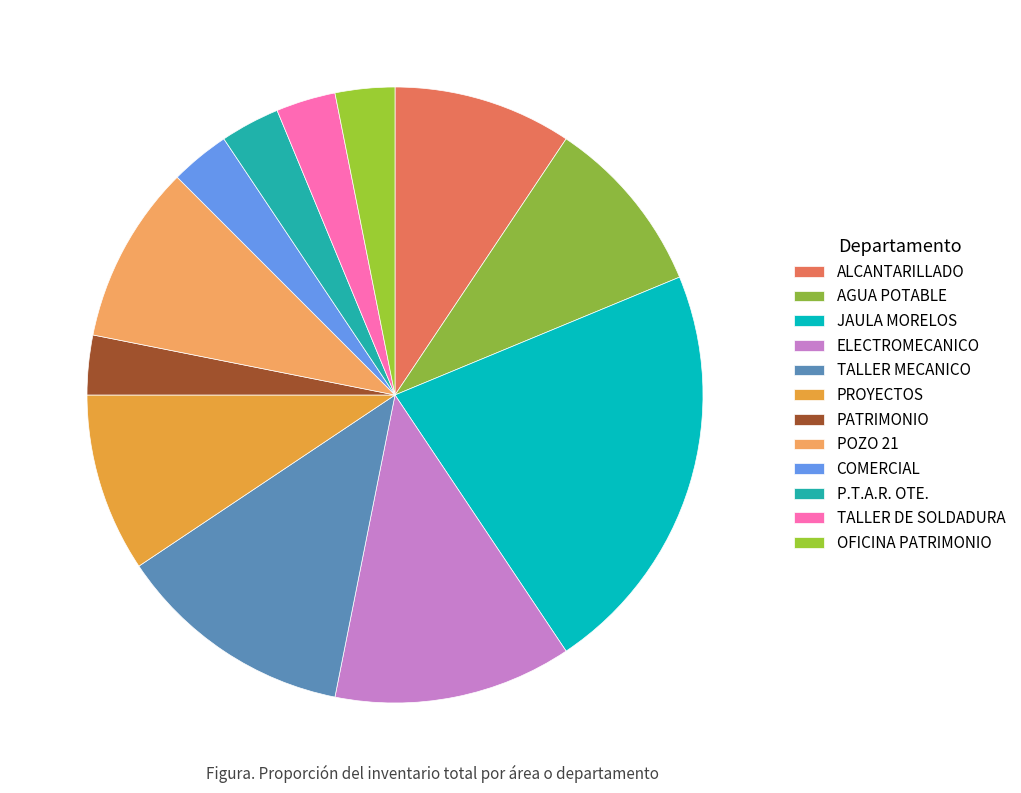

How many segments does this pie chart have?

12